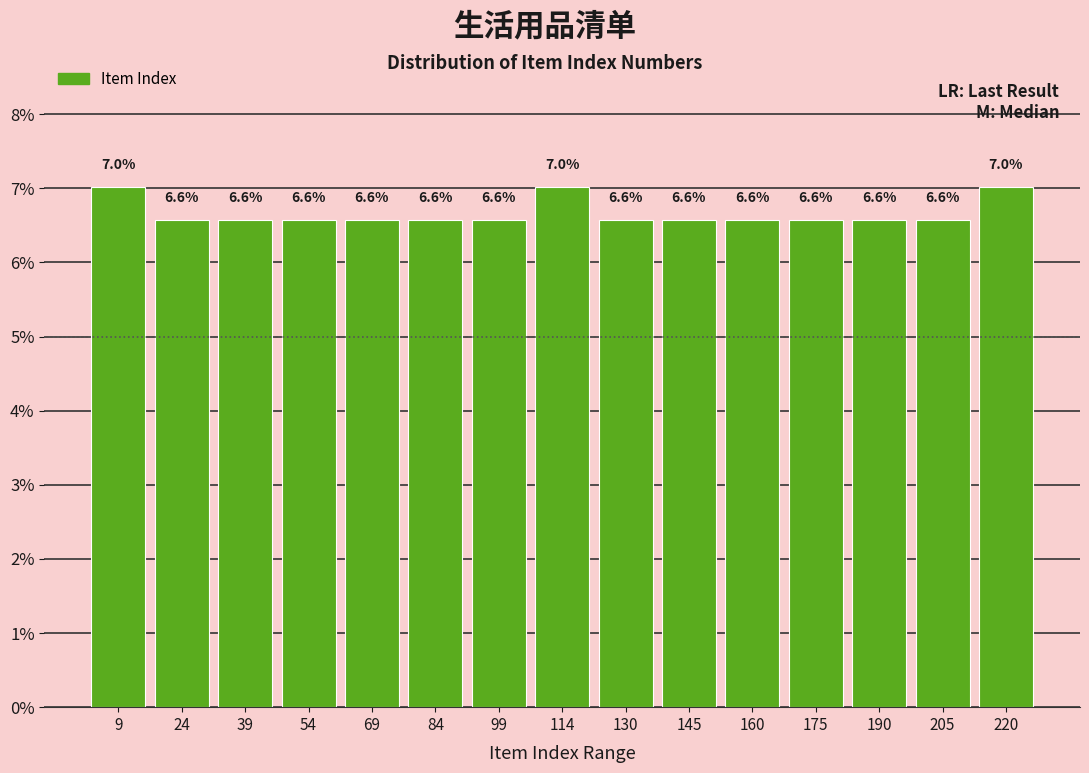

Reading left to right, transcribe this chart: for each bar, give the range it covers on the x-axis and its height. The bar edges are not printed on the chart, so give them approximately, as read against the axis.

2 to 16: 7.0
16 to 32: 6.6
32 to 46: 6.6
46 to 62: 6.6
62 to 76: 6.6
76 to 92: 6.6
92 to 106: 6.6
106 to 122: 7.0
122 to 138: 6.6
138 to 152: 6.6
152 to 168: 6.6
168 to 182: 6.6
182 to 198: 6.6
198 to 212: 6.6
212 to 228: 7.0